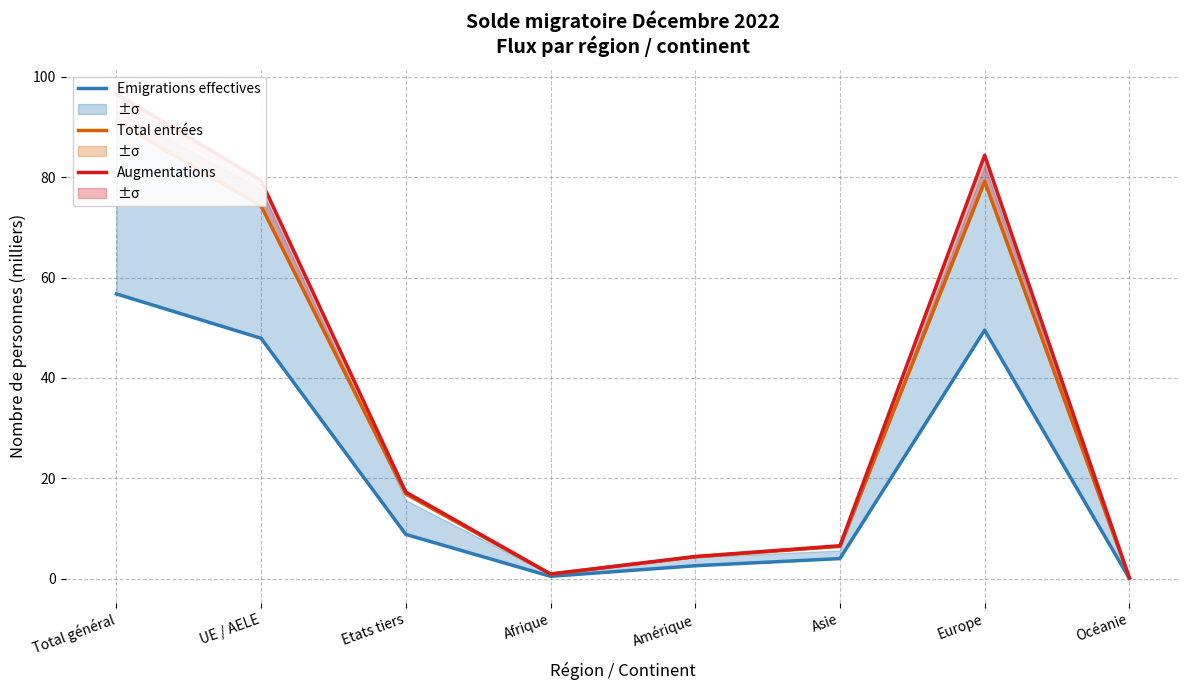

How many lines are shown in the chart?

3